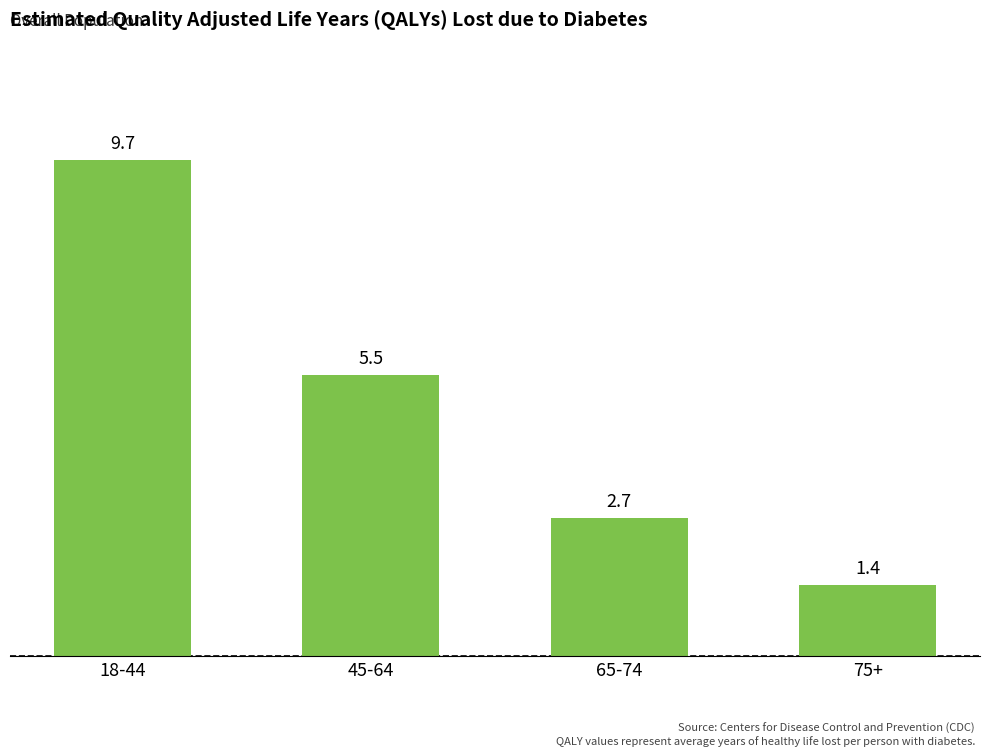

What position from the right is 65-74?

2